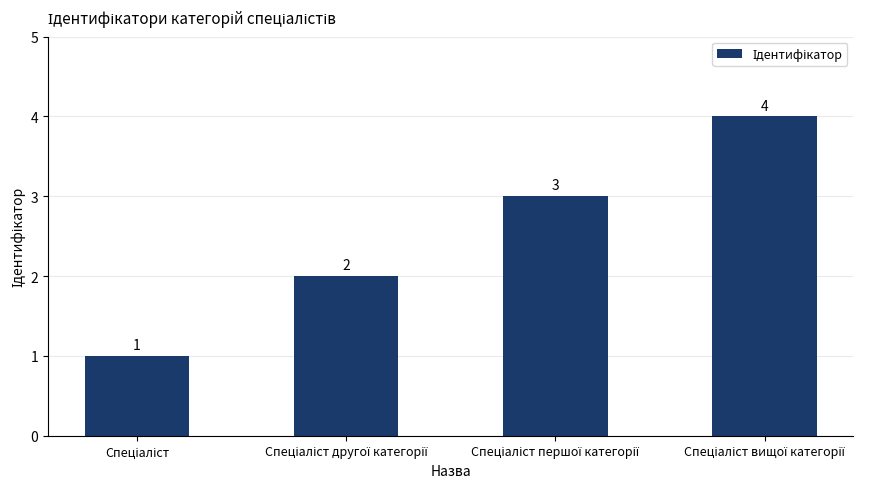

Count the values in the range 2 to 4.

3